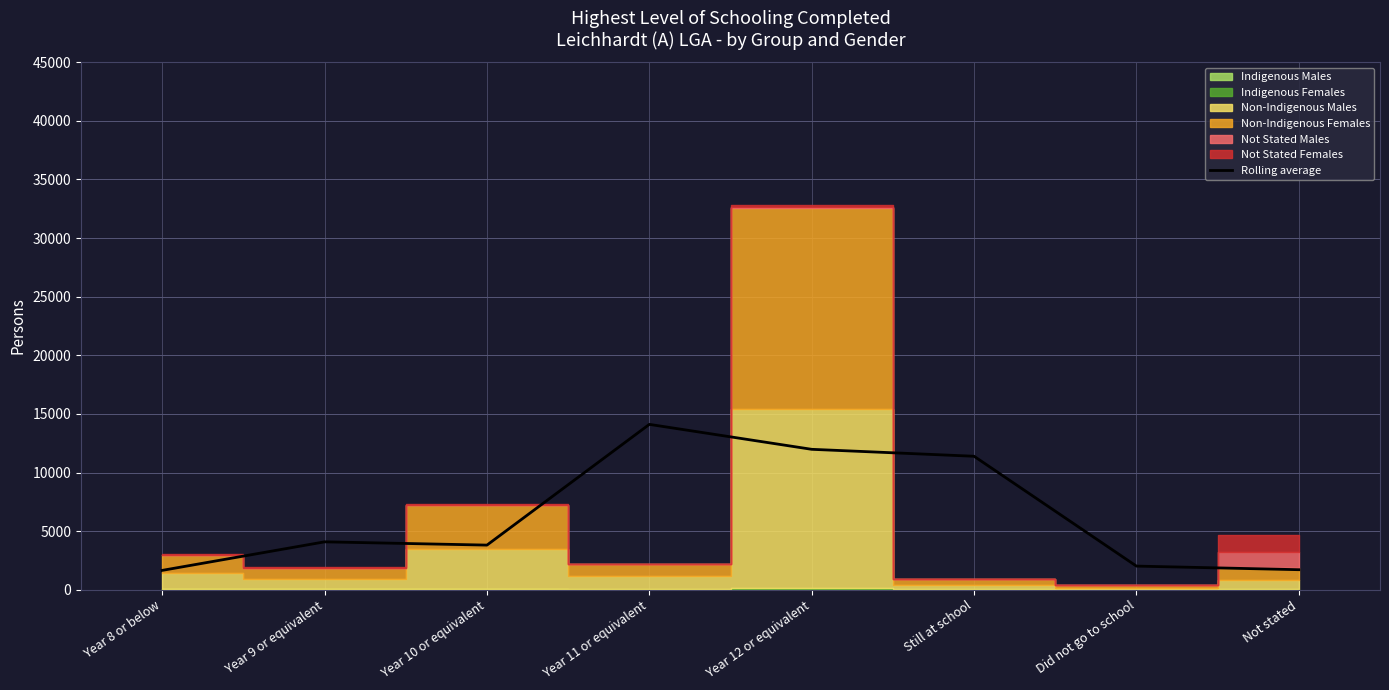

Reading right to left, what are all the values shown in this chart?

Not stated=1708.7	Did not go to school=2015.3	Still at school=11387.0	Year 12 or equivalent=11979.7	Year 11 or equivalent=14107.3	Year 10 or equivalent=3807.0	Year 9 or equivalent=4085.3	Year 8 or below=1651.0